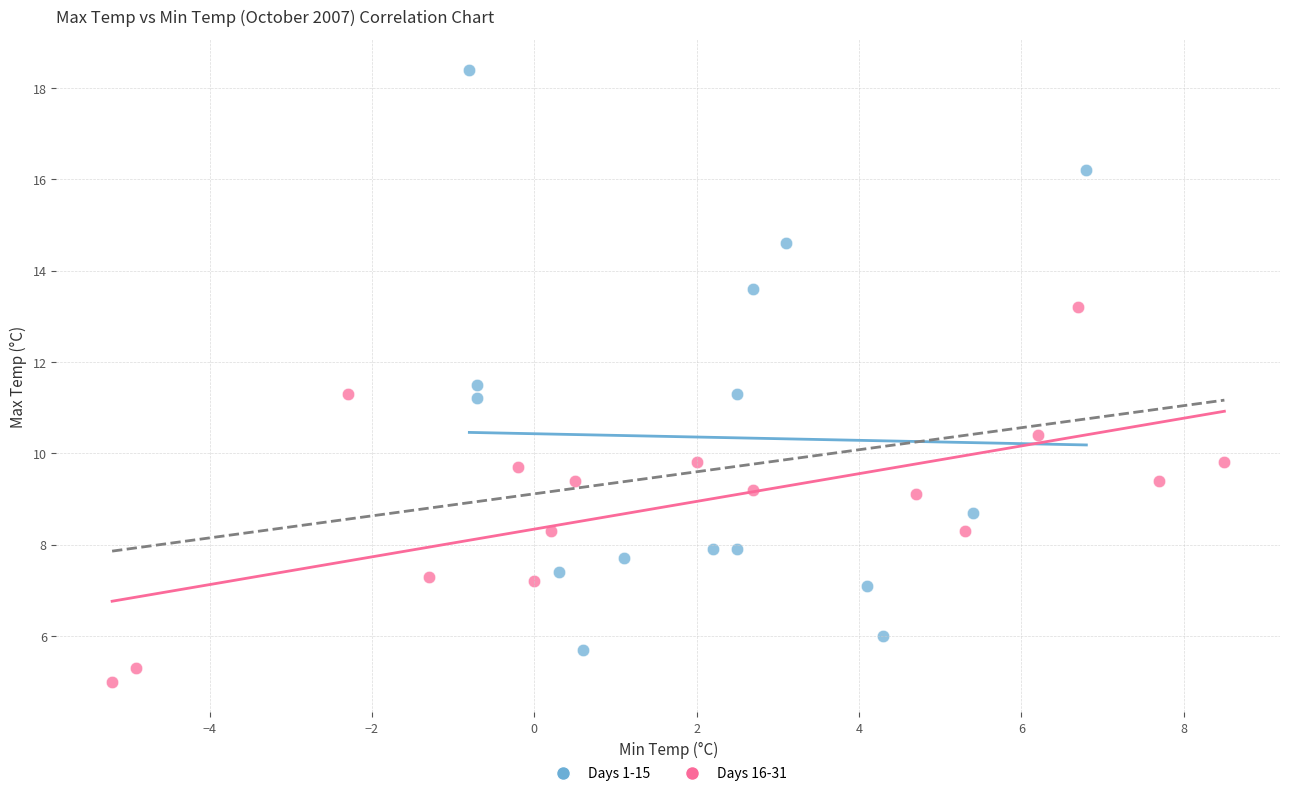

Which series contains the lowest Y value?

Days 16-31